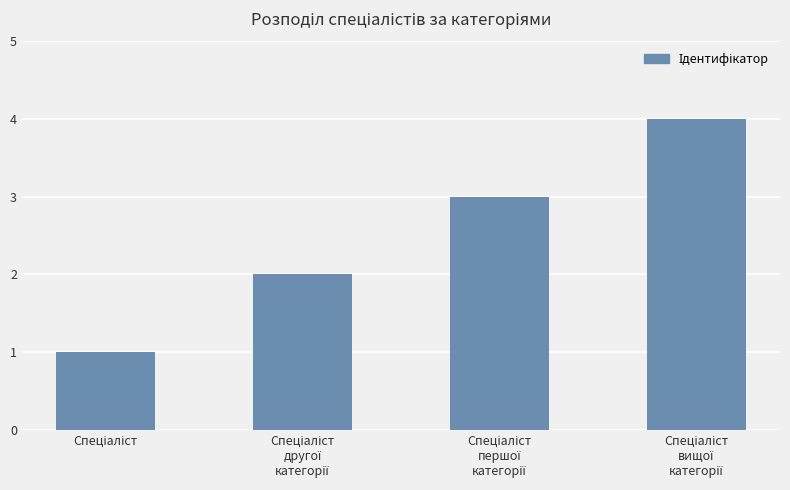

What is the difference between the maximum and minimum values?

3